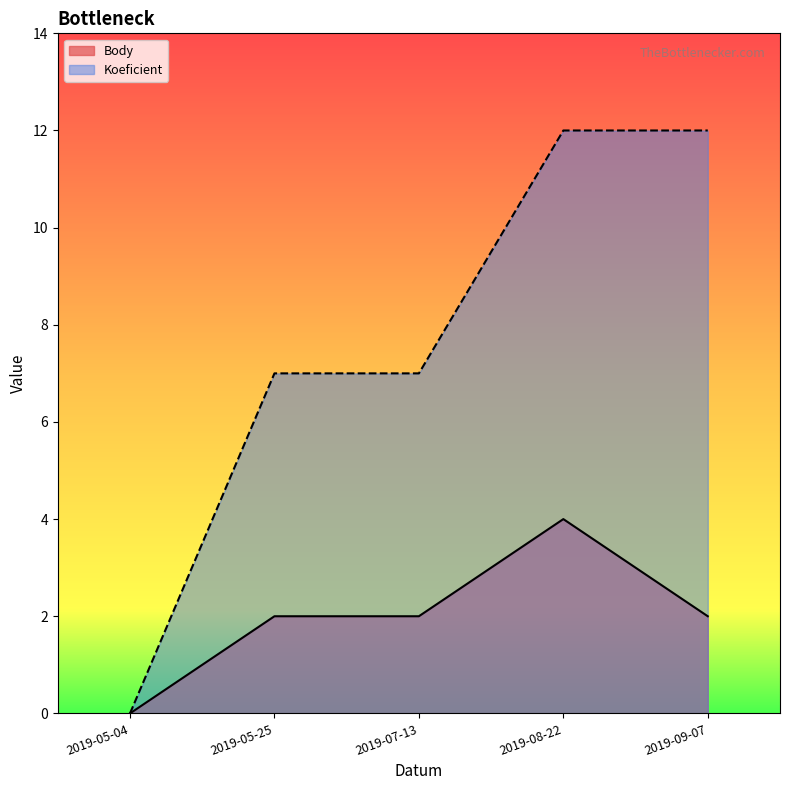

At which label does Body reach its peak?

2019-08-22